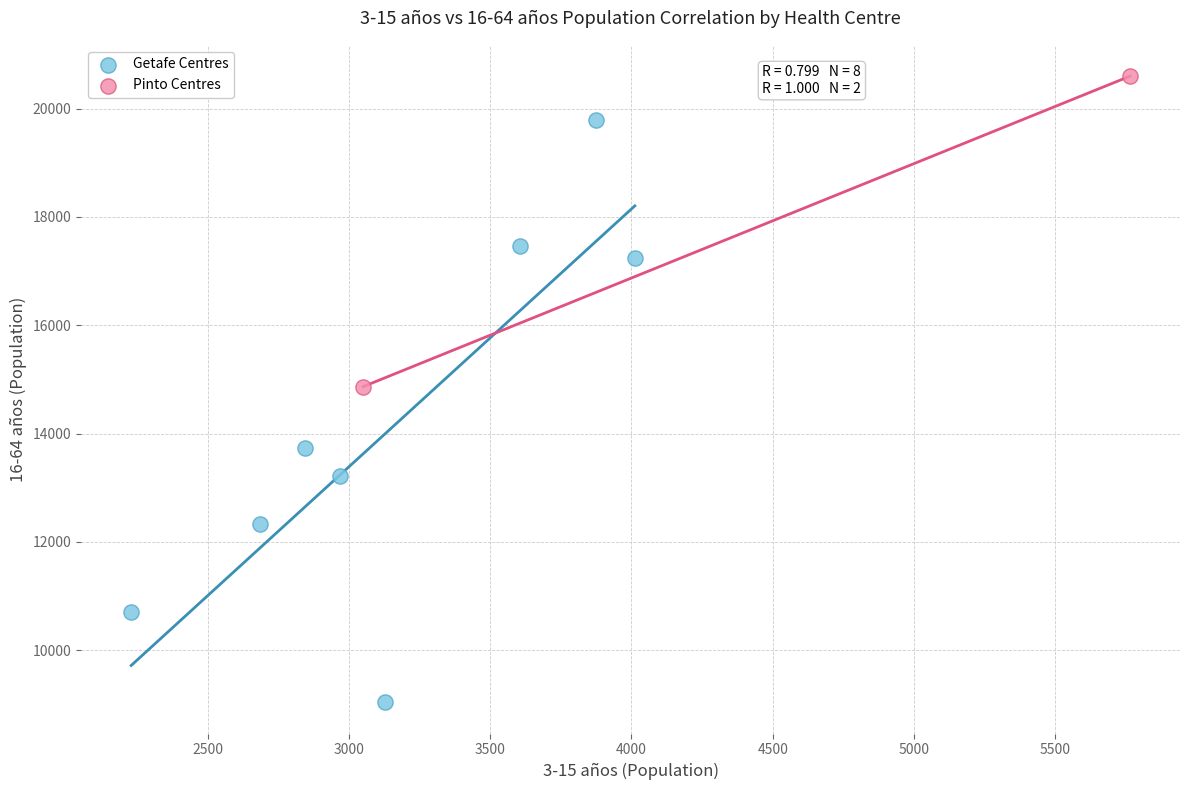

Which series has the widest spread of Y values?

Getafe Centres